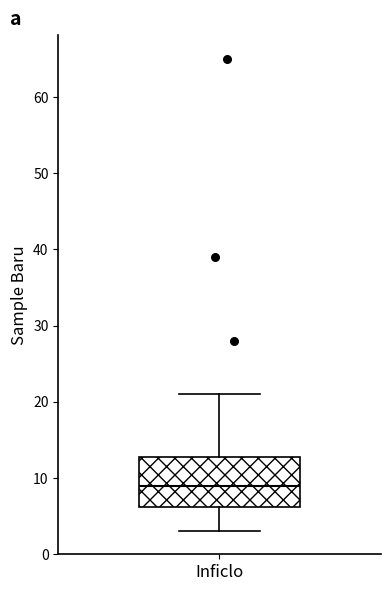

Transcribe this box plot: give where the median line is, the range the box spans, and where the two whiskers end, as read against the y-axis. The values are not printed on the chart, so give them approximately, as read against the axis.

median 9, box 6 to 13, whiskers 3 to 21